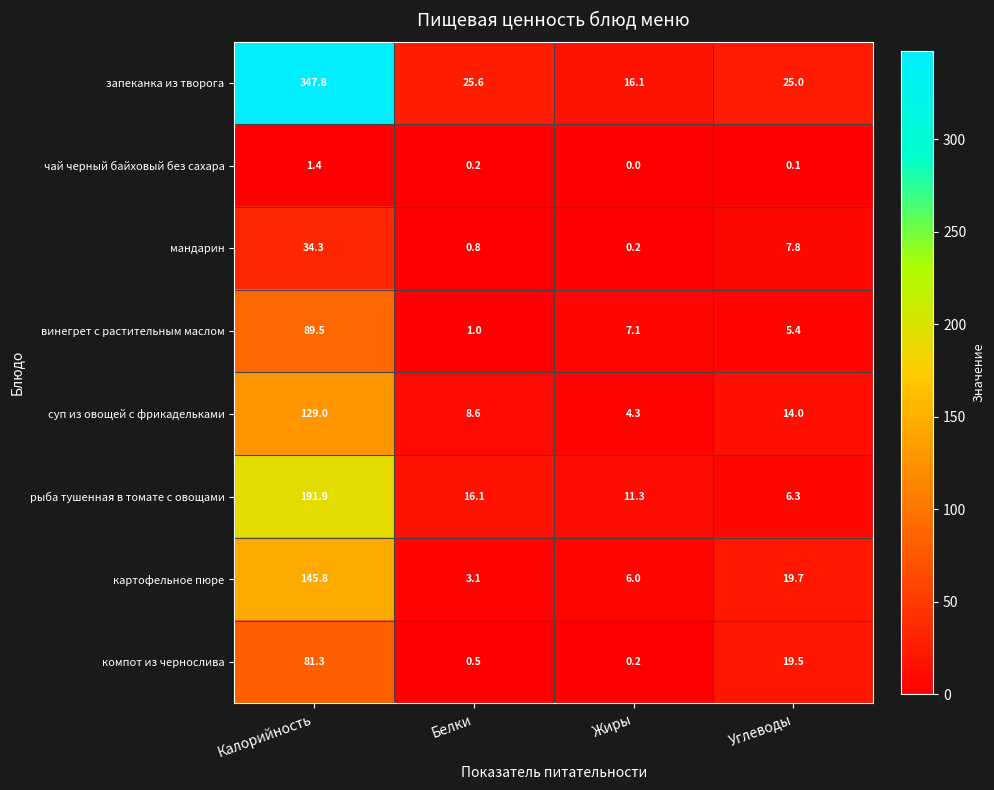

What is the difference between the second highest and minimum values in the картофельное пюре series?

16.6